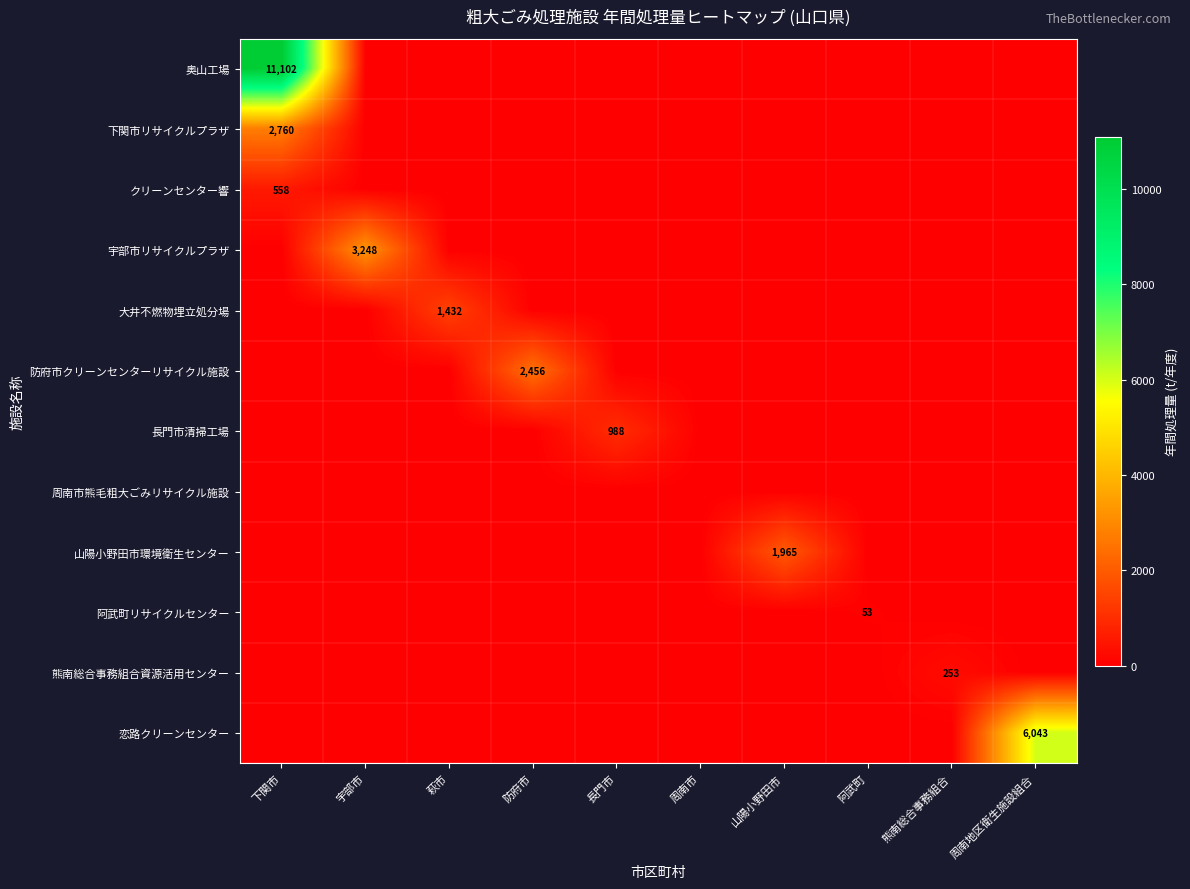

The 恋路クリーンセンター series shows 8337 at 周南地区衛生施設組合. True or false?

False